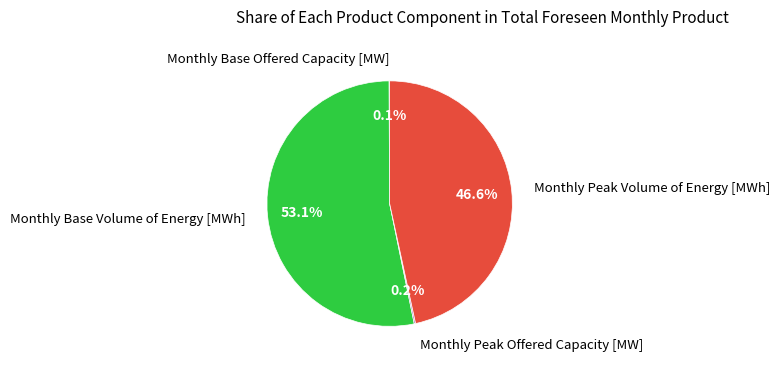

What is the total percentage of Monthly Base Volume of Energy [MWh] and Monthly Peak Volume of Energy [MWh]?

99.7%